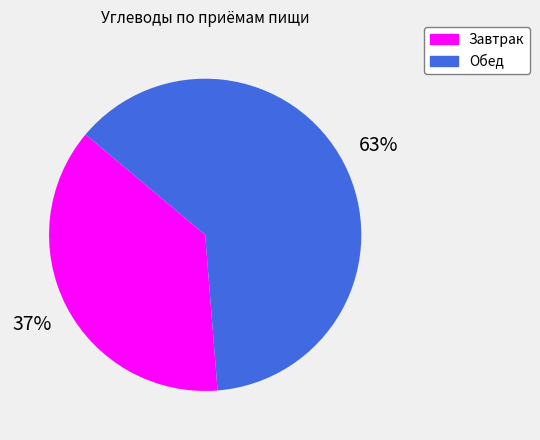

To the nearest percent, what is the average slice percentage?

50%